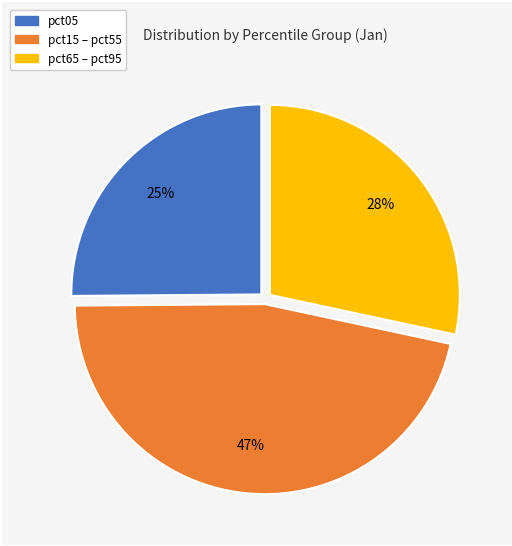

Is there a majority slice in this chart?

No